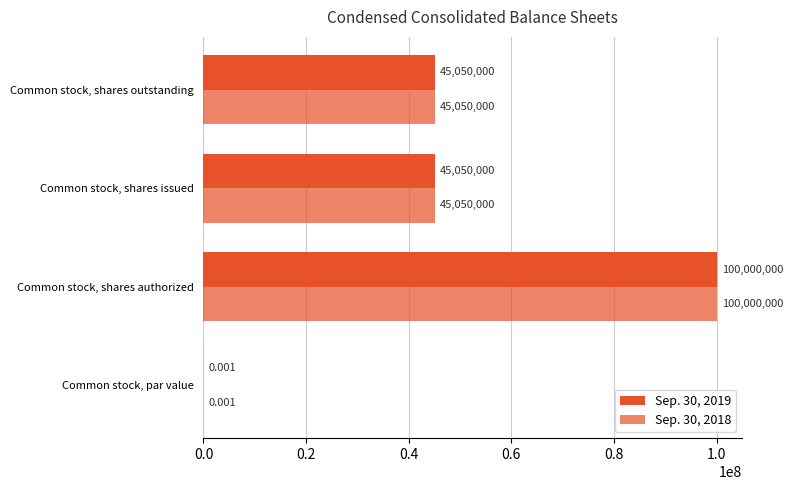

Which series has the largest total across all categories?

Sep. 30, 2019